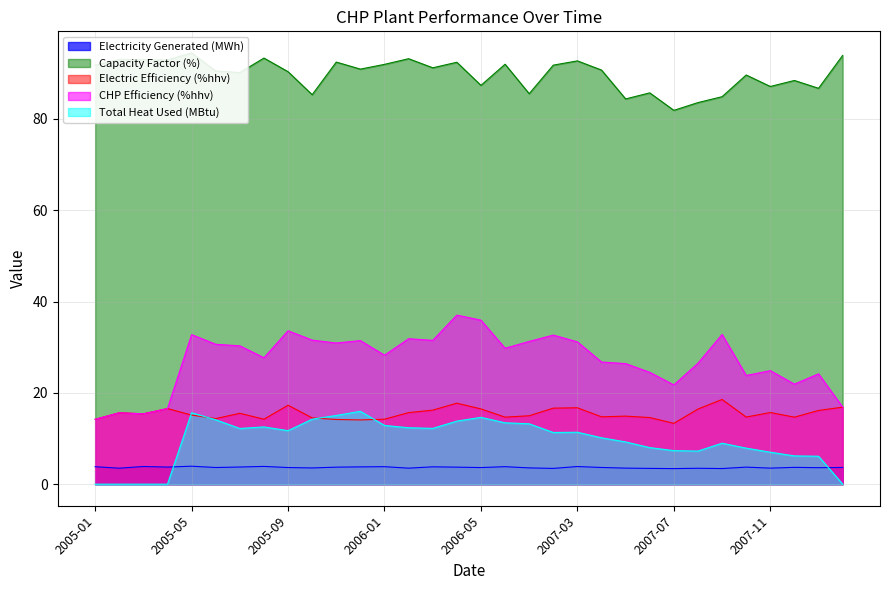

How many series are shown in this chart?

5